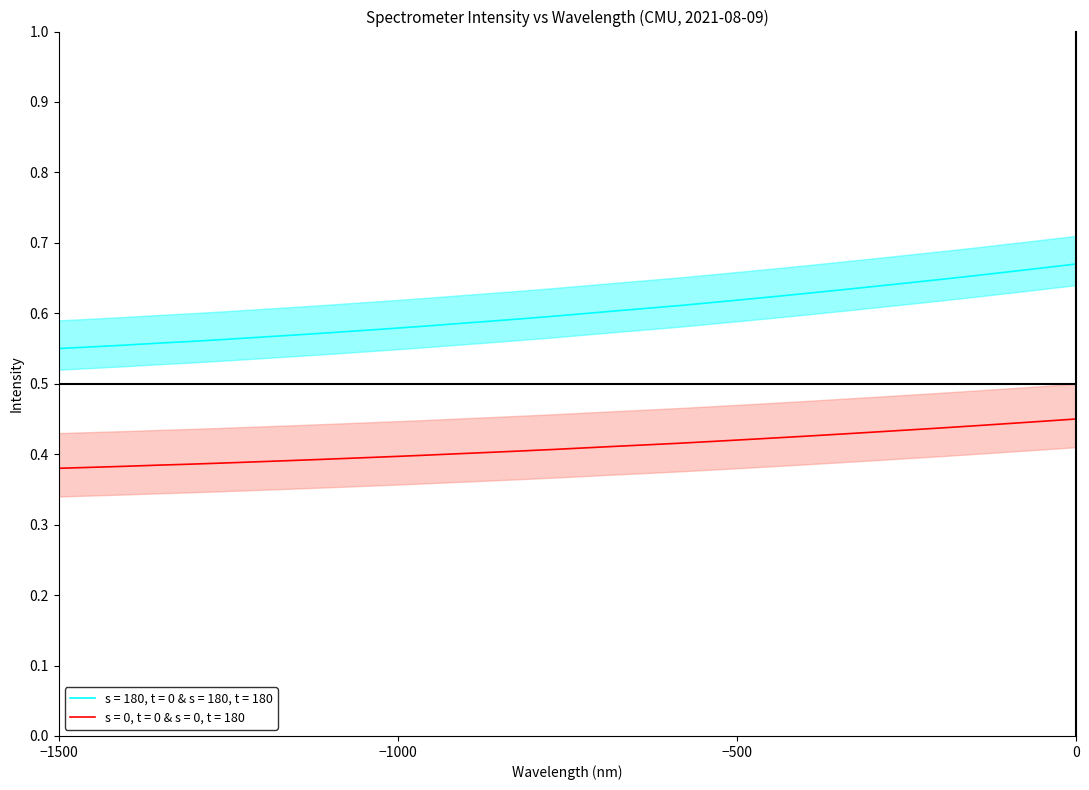

Where is y nearest to the value 0?

−1500